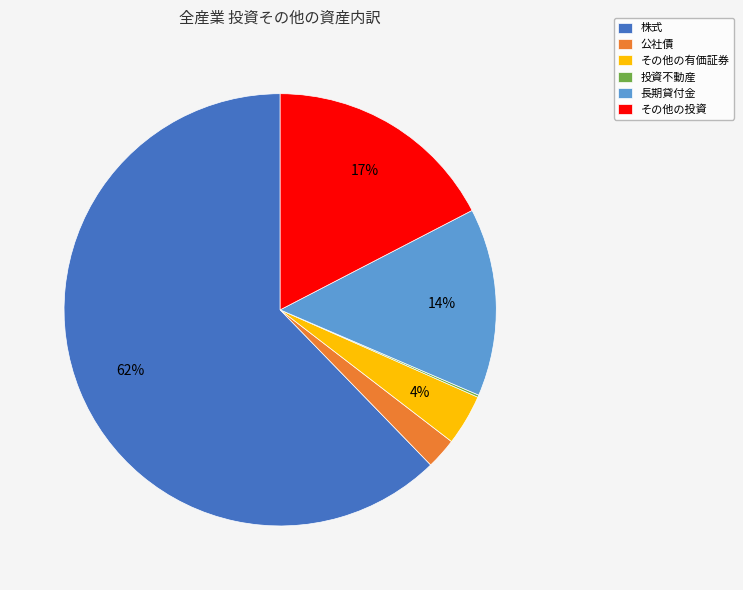

The 長期貸付金 slice represents 14% of the pie. True or false?

True